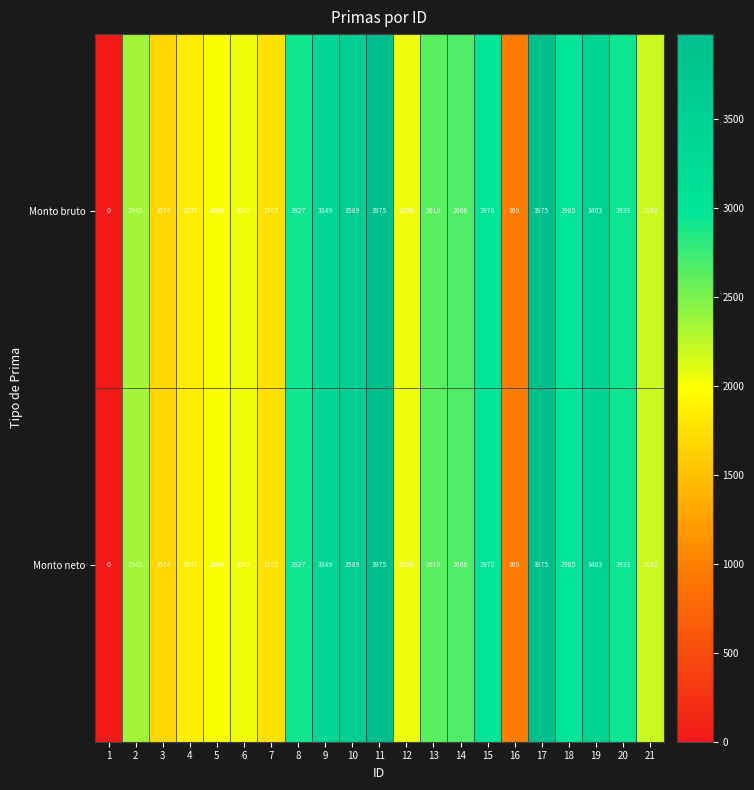

True or false: Monto neto has a value of 1546 at 1.

False